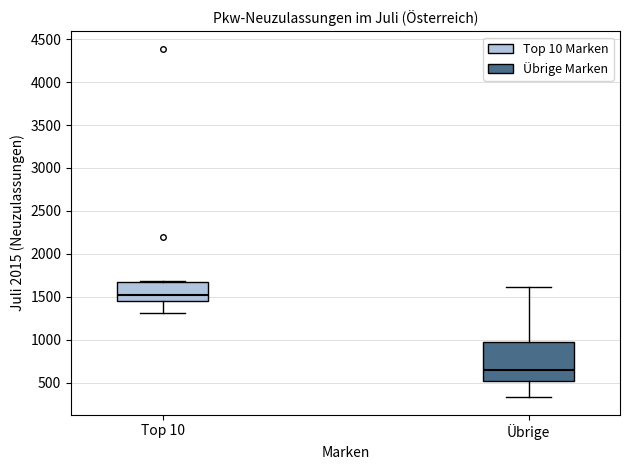

Reading left to right, transcribe this box plot: for each box, give where its median line is, the range the box spans, and where its two whiskers end, as read against the y-axis. The values are not printed on the chart, so give them approximately, as read against the axis.

Top 10: median 1550, box 1450 to 1700, whiskers 1300 to 1700
Übrige: median 650, box 500 to 1000, whiskers 350 to 1600